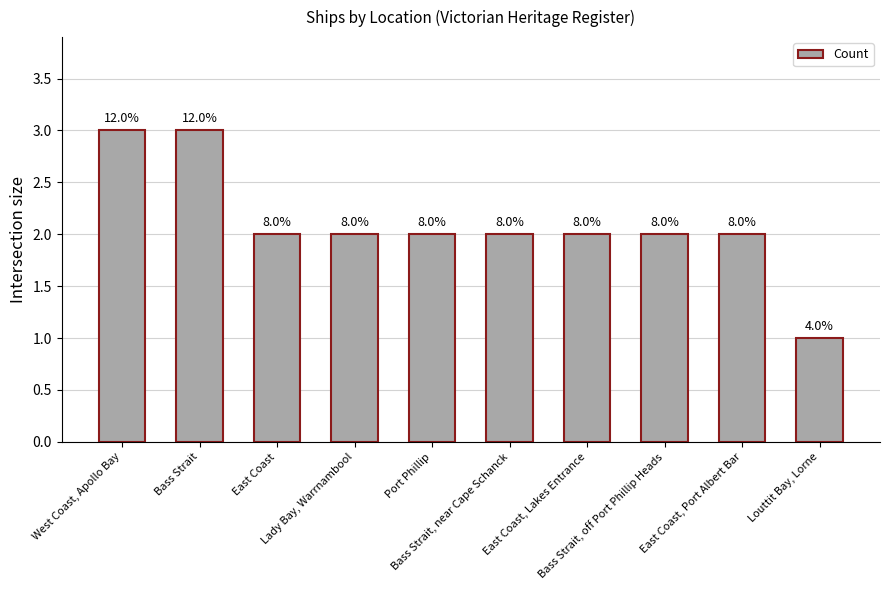

Does the chart contain any negative values?

No